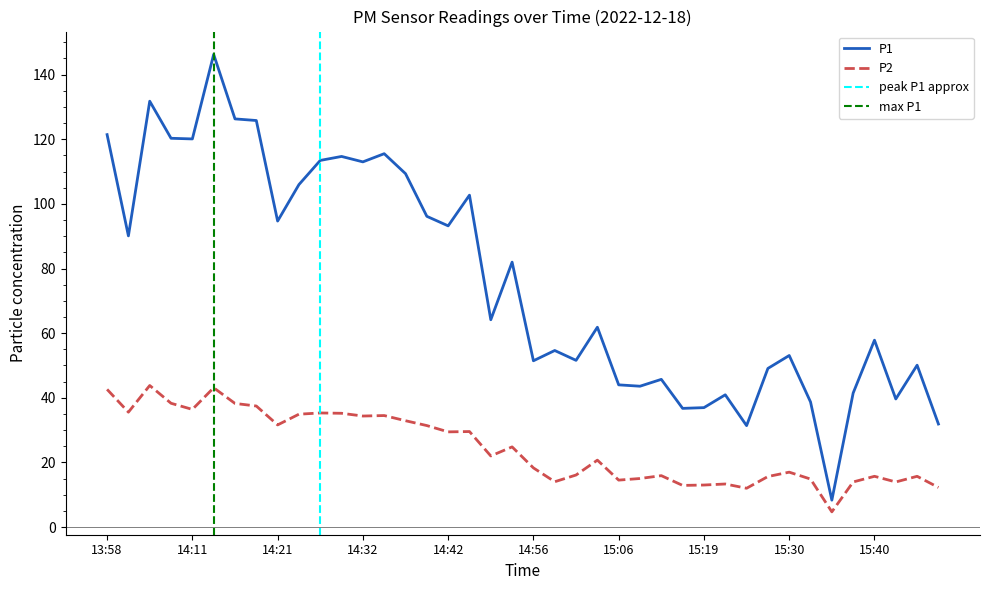

Reading right to left, what are all the values shown in this chart?

P1: 15:48=31.9	15:45=50.1	15:42=39.6	15:40=57.8	15:37=41.5	15:35=8.3	15:32=38.7	15:30=53.1	15:27=49.1	15:24=31.4	15:22=40.9	15:19=37.0	15:17=36.7	15:11=45.7	15:09=43.6	15:06=44.0	15:03=61.8	15:01=51.6	14:58=54.6	14:56=51.5	14:53=82.0	14:50=64.2	14:48=102.7	14:42=93.2	14:39=96.2	14:37=109.3	14:34=115.5	14:32=113.0	14:29=114.7	14:26=113.5	14:24=106.0	14:21=94.7	14:19=125.8	14:16=126.3	14:14=146.2	14:11=120.1	14:09=120.3	14:06=131.8	14:01=90.1	13:58=121.4
P2: 15:48=12.2	15:45=15.7	15:42=13.9	15:40=15.7	15:37=13.9	15:35=4.7	15:32=14.8	15:30=17.0	15:27=15.6	15:24=12.0	15:22=13.3	15:19=13.0	15:17=12.9	15:11=15.9	15:09=15.0	15:06=14.5	15:03=20.7	15:01=16.1	14:58=14.0	14:56=18.3	14:53=24.8	14:50=22.0	14:48=29.6	14:42=29.4	14:39=31.4	14:37=32.9	14:34=34.5	14:32=34.4	14:29=35.2	14:26=35.3	14:24=34.9	14:21=31.6	14:19=37.5	14:16=38.2	14:14=43.1	14:11=36.4	14:09=38.3	14:06=43.8	14:01=35.5	13:58=42.6